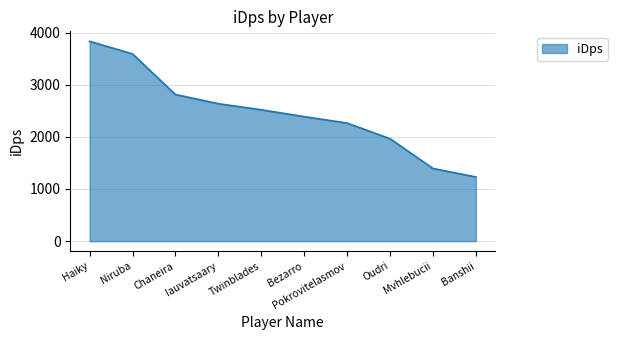

What is the difference between the second highest and minimum values?

2360.3